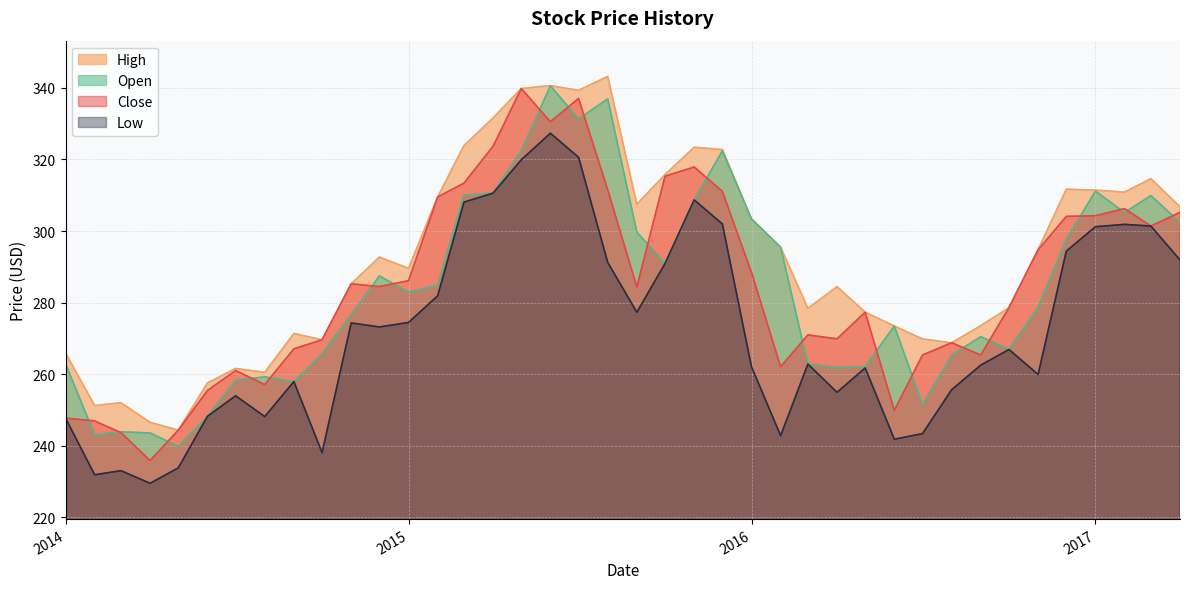

Does the chart have visible grid lines?

Yes